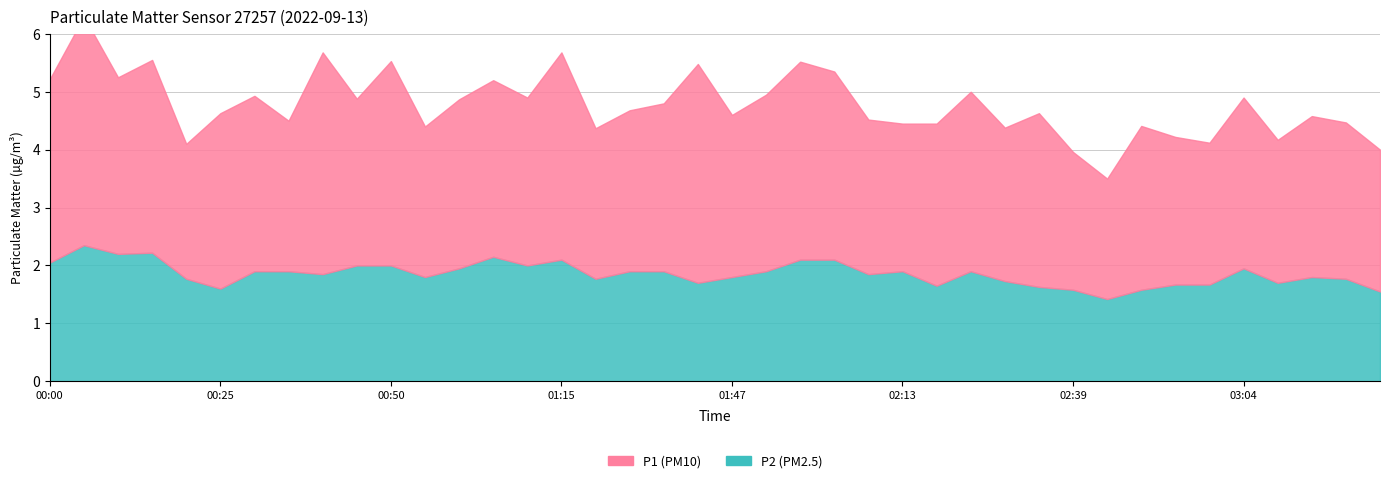

What is the average value of the P1 series?

2.9